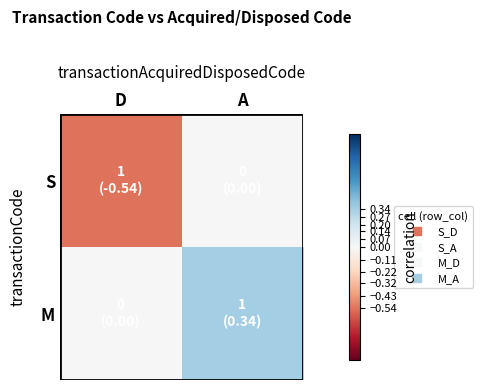

List the series in order of their overall mean, highest first.

M, S